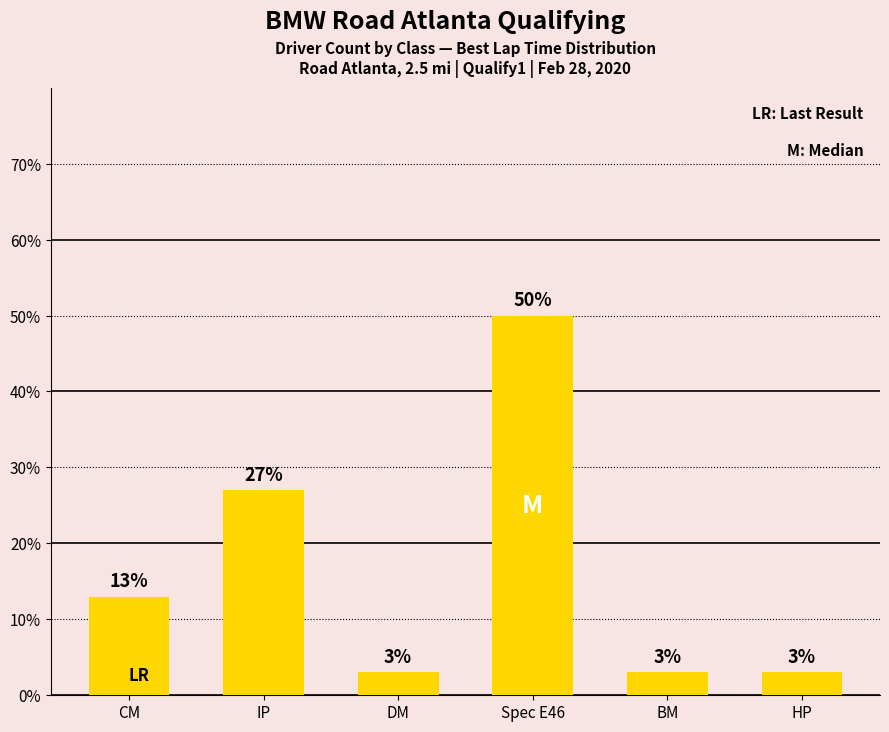

What is the maximum value shown in the chart?

50